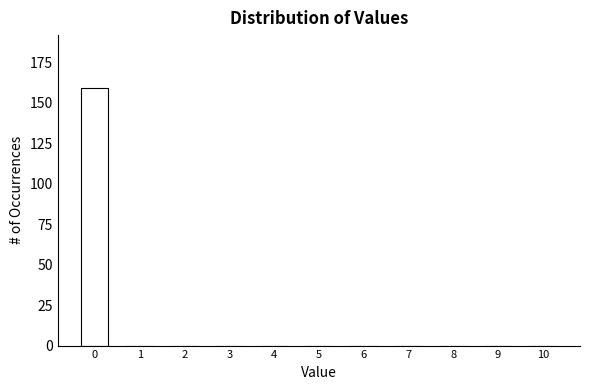

Reading left to right, extract all data points from this chart.

0=159	1=0	2=0	3=0	4=0	5=0	6=0	7=0	8=0	9=0	10=0